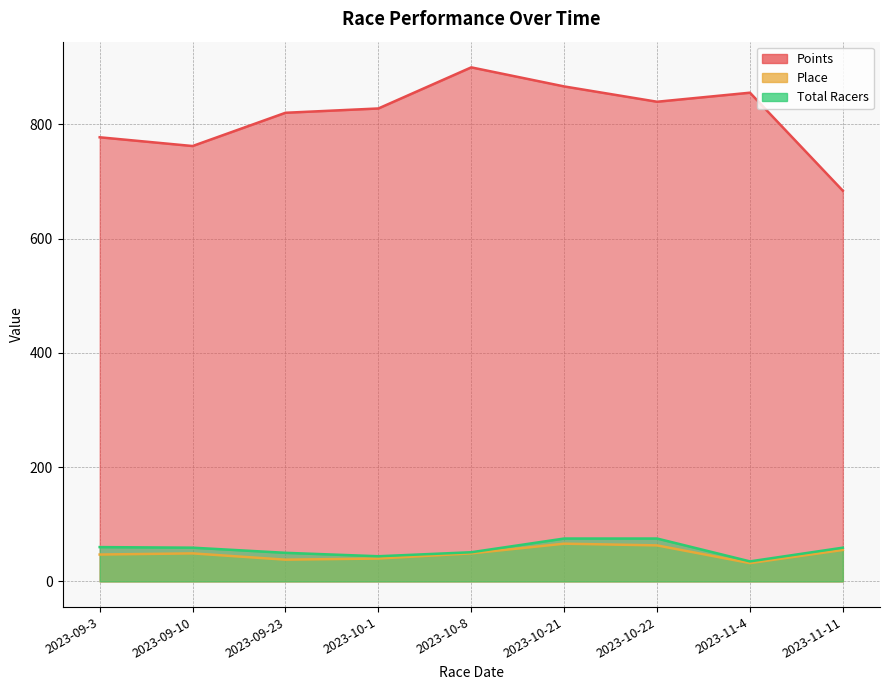

How many interior local peaks does the Place series have?

2